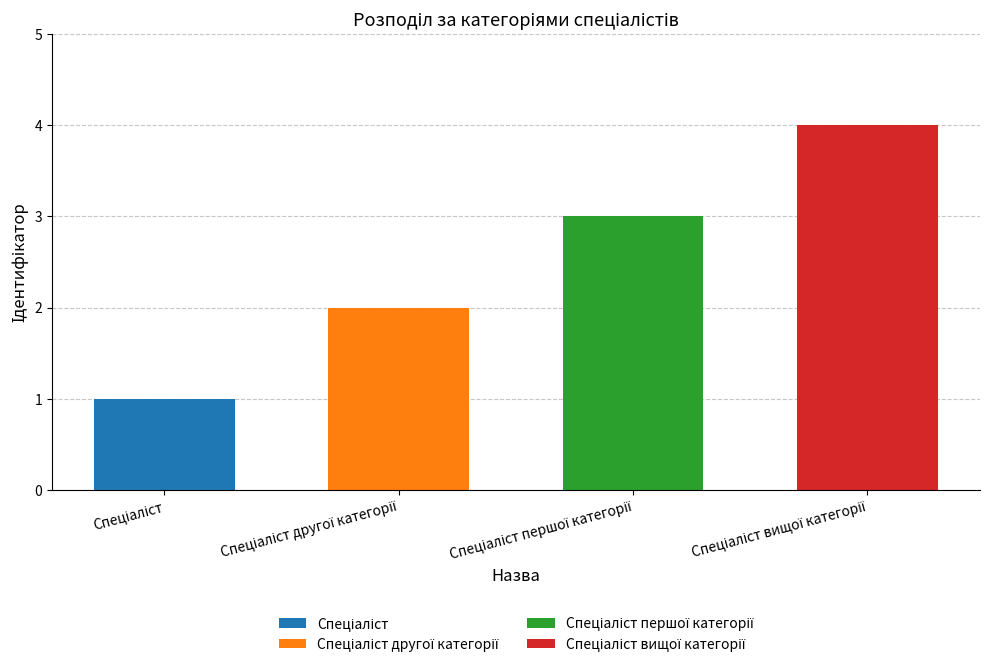

How many series are shown in this chart?

4